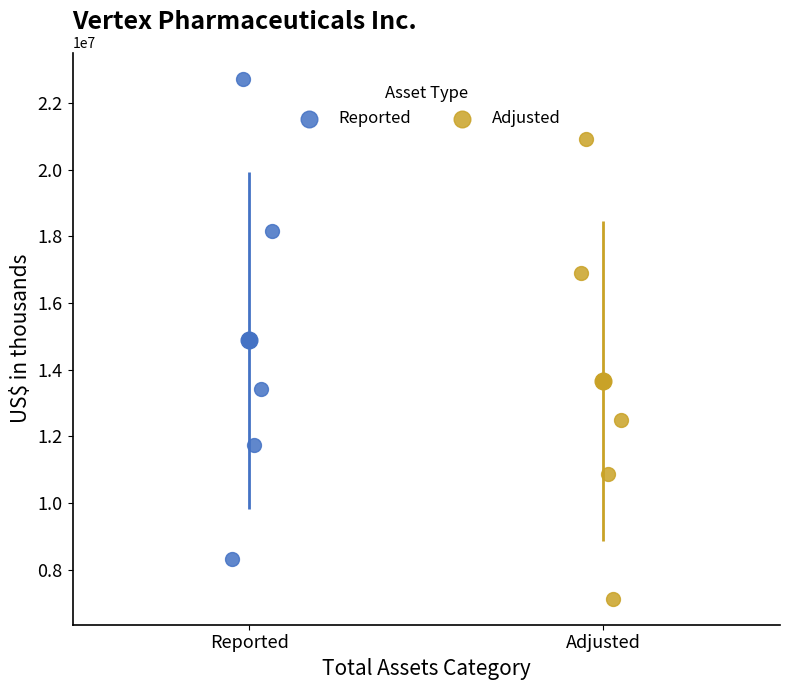

What are all the series names shown in the legend?

Reported, Adjusted